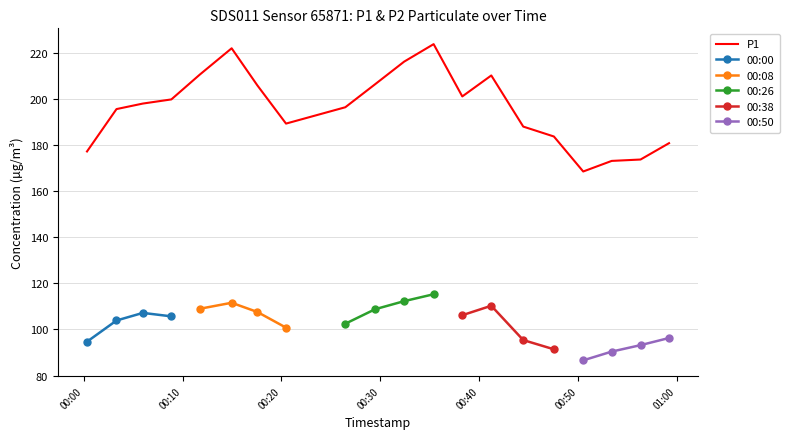

How many data points are less than 198?

10